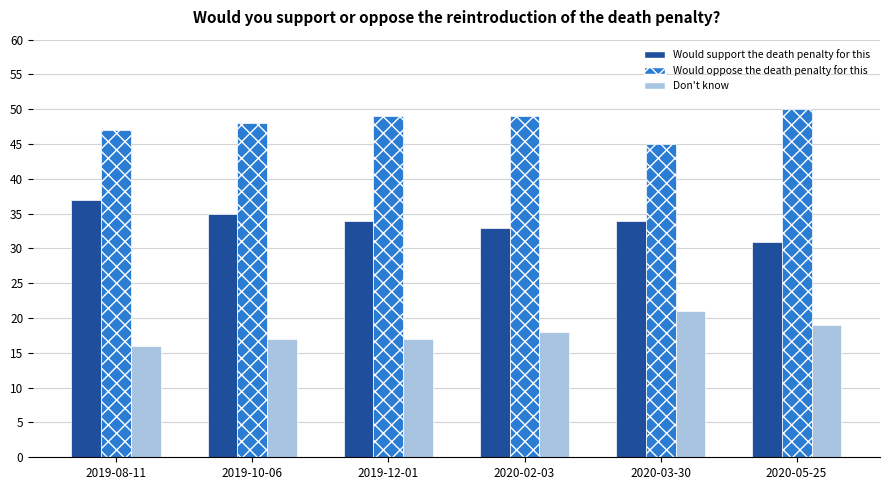

What are all the series names shown in the legend?

Would support the death penalty for this, Would oppose the death penalty for this, Don't know